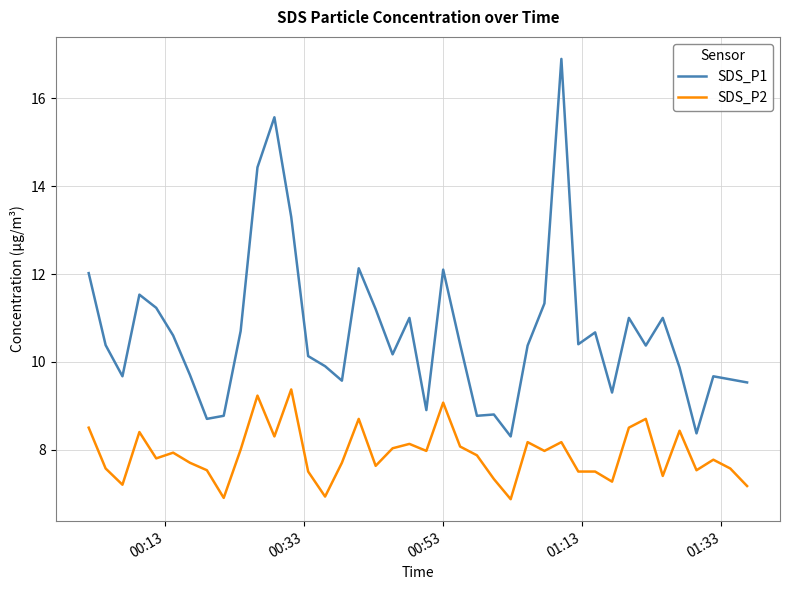

What is the highest value of the SDS_P1 series?

16.9